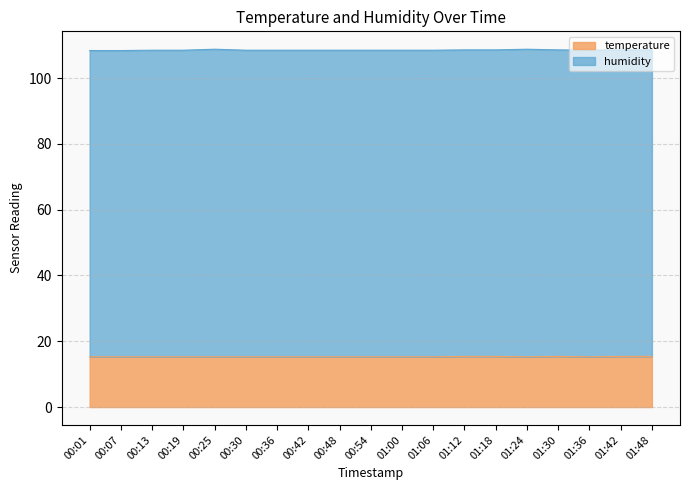

Rank the categories by value from lowest to highest.

00:01, 00:07, 00:13, 00:19, 00:25, 00:30, 00:36, 00:42, 00:48, 00:54, 01:00, 01:06, 01:24, 01:36, 01:12, 01:18, 01:30, 01:42, 01:48